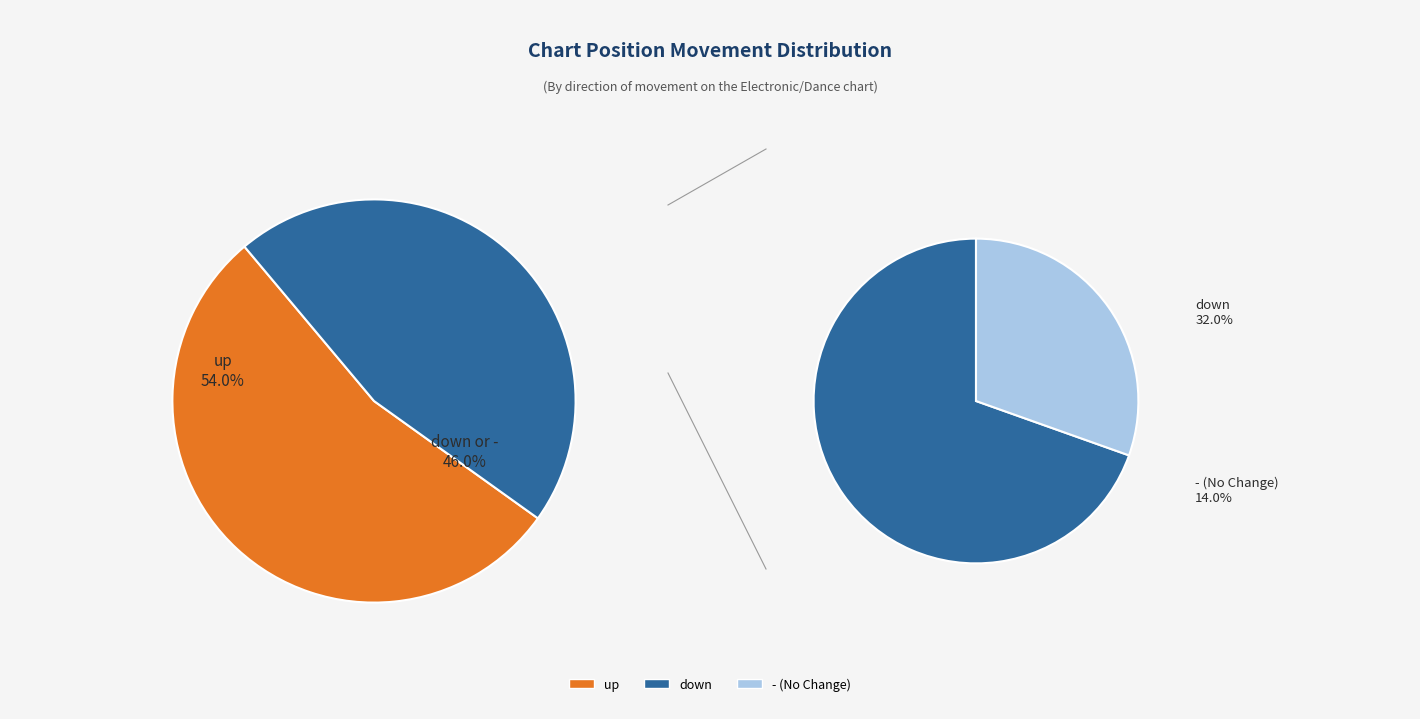

Is it true that - is 14% of the pie?

True